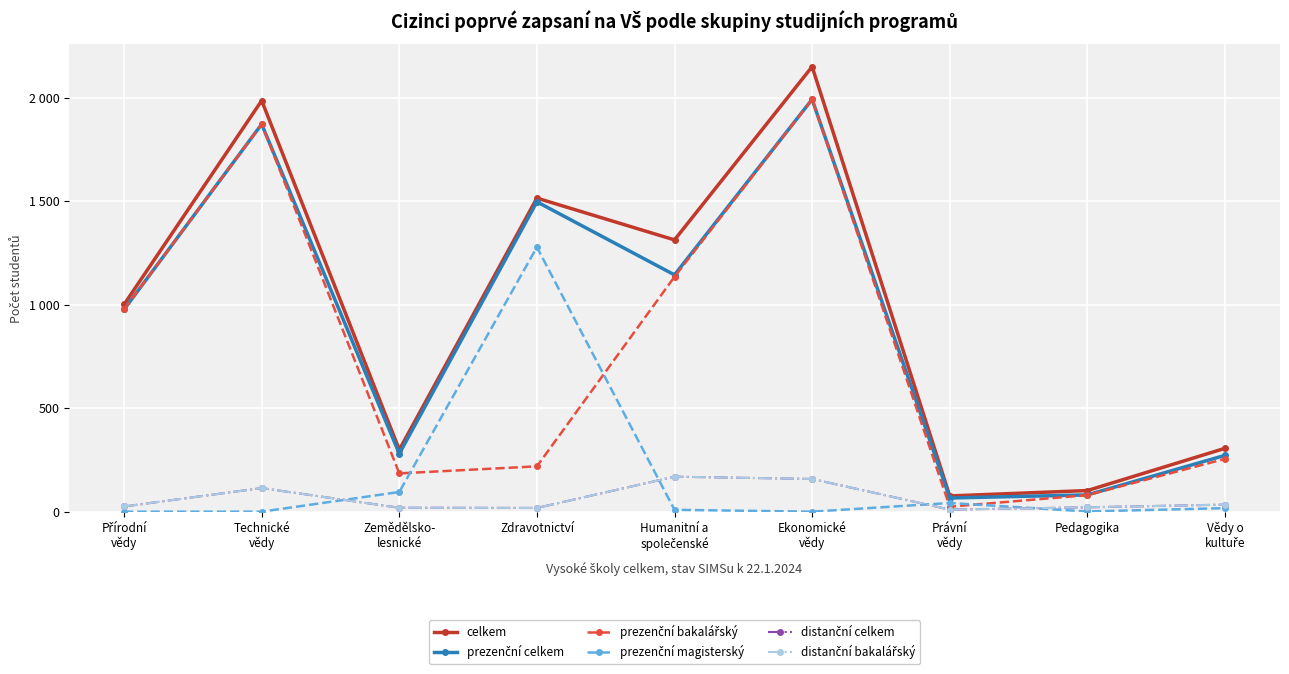

Is it true that distanční bakalářský equals 19 at Zemědělsko-
lesnické?

True